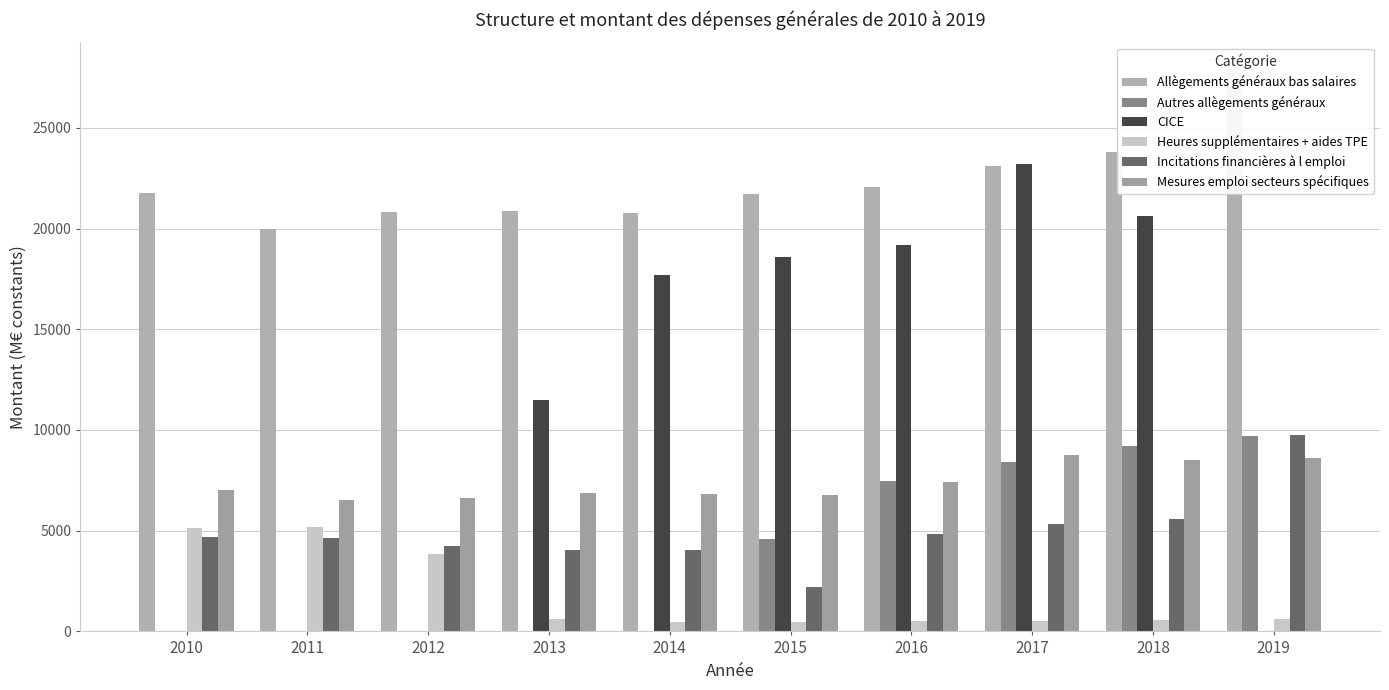

What is the sum of all Mesures emploi secteurs spécifiques values?

73986.3